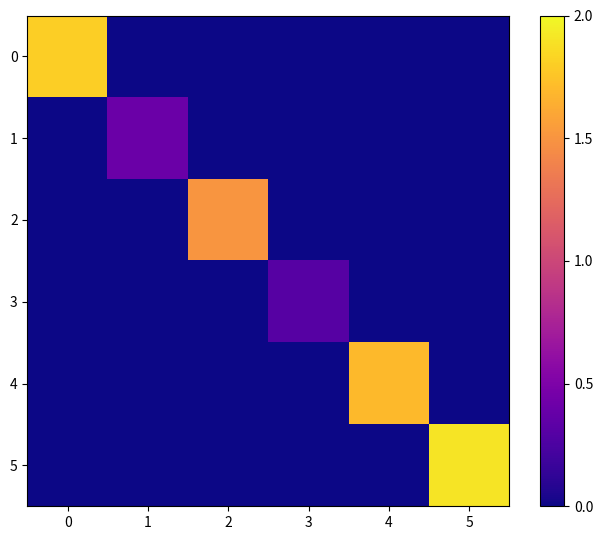

Between 2 and 5, which series saw the biggest shift?

5